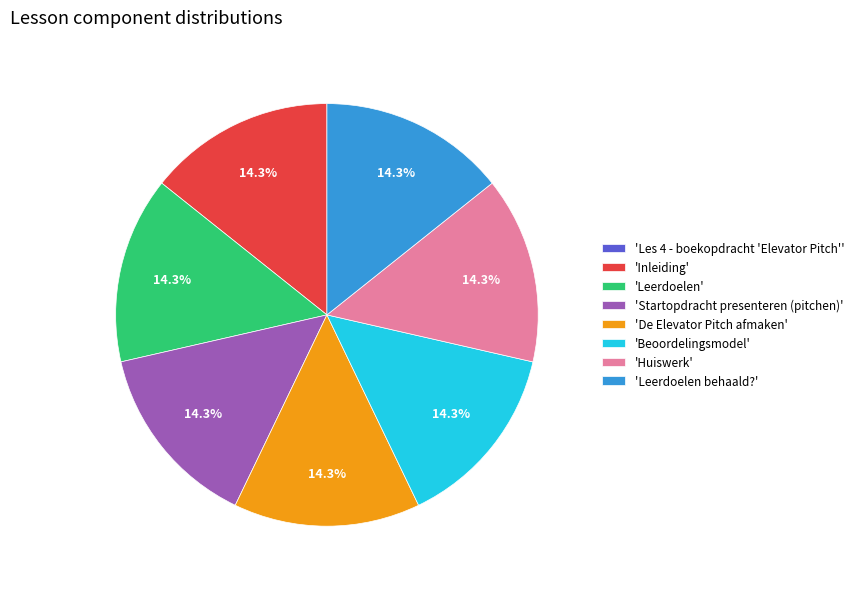

Do 'Beoordelingsmodel' and 'Leerdoelen behaald?' together represent more than half of the pie?

No